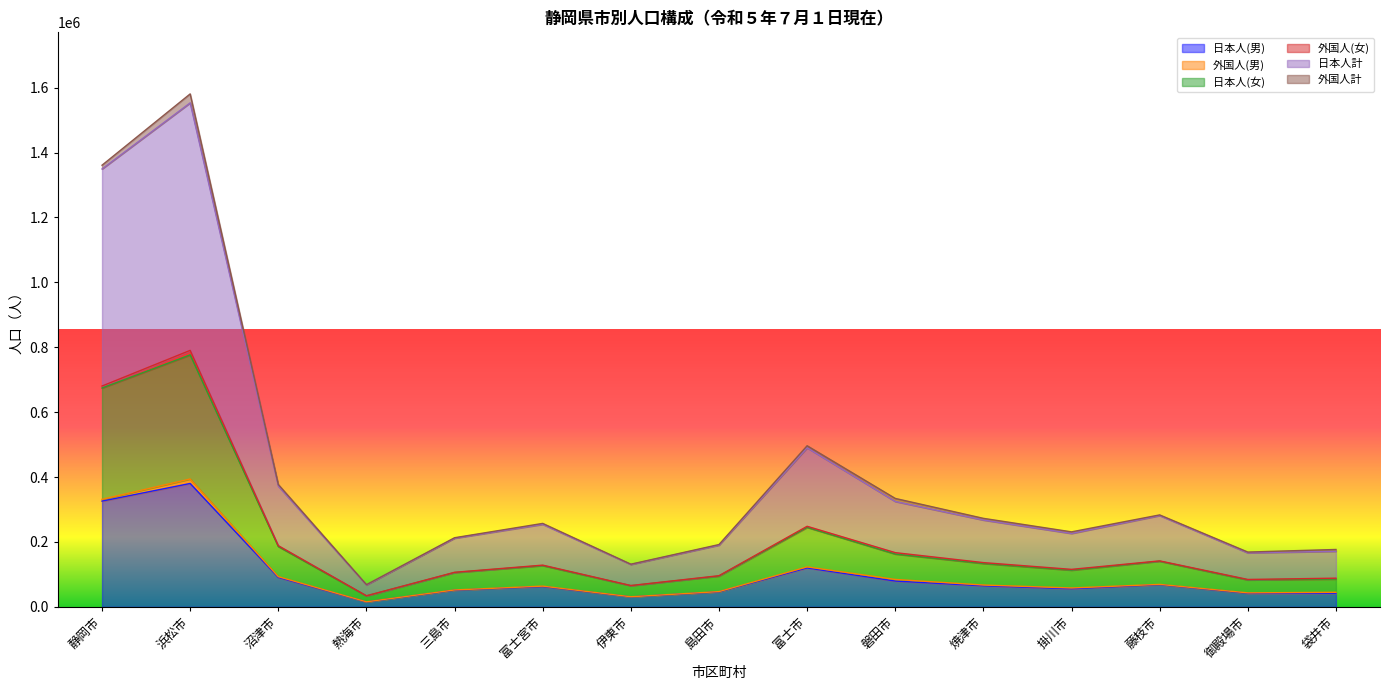

What position from the right is 島田市?

8